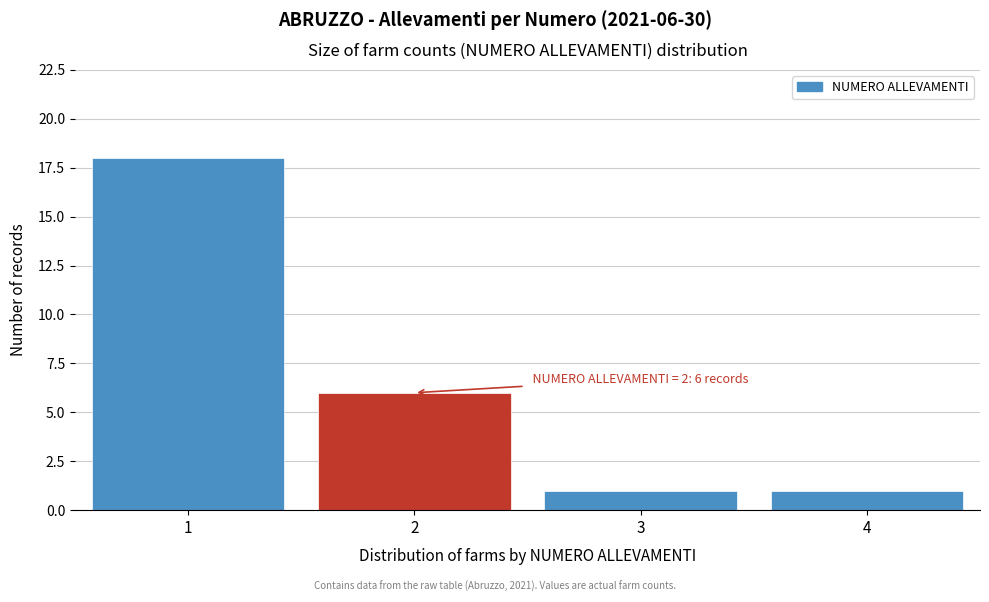

Reading right to left, list all the values displayed in this chart.

4=1	3=1	2=6	1=18